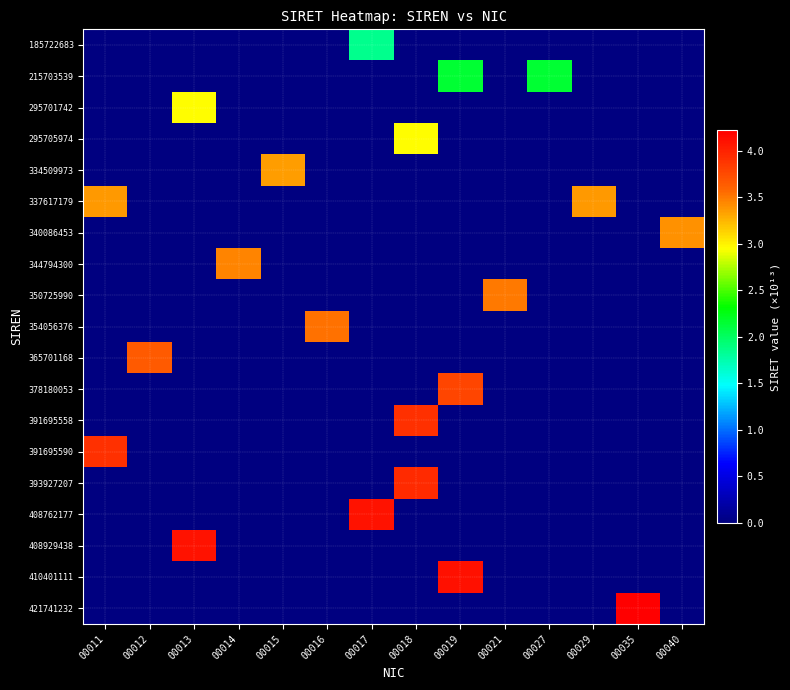

Rank the series at 00040 from lowest to highest value.

185722683, 215703539, 295701742, 295705974, 334509973, 337617179, 344794300, 350725990, 354056376, 365701168, 378180053, 391695558, 391695590, 393927207, 408762177, 408929438, 410401111, 421741232, 340086453